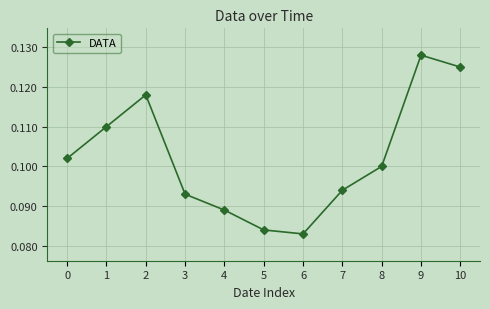

At which category does the data reach its first local peak?

2